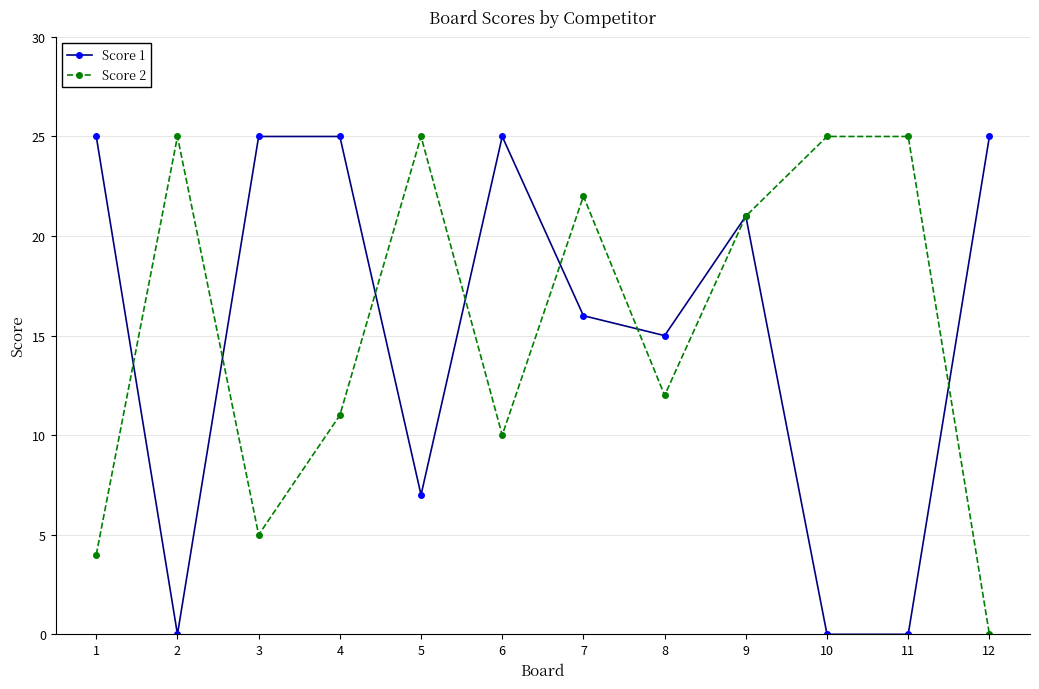

What is the highest value of the Score 2 series?

25